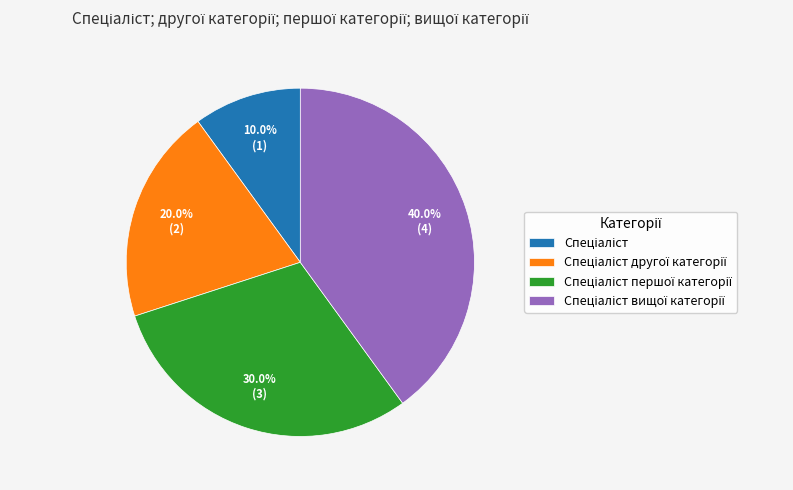

Is there a majority slice in this chart?

No